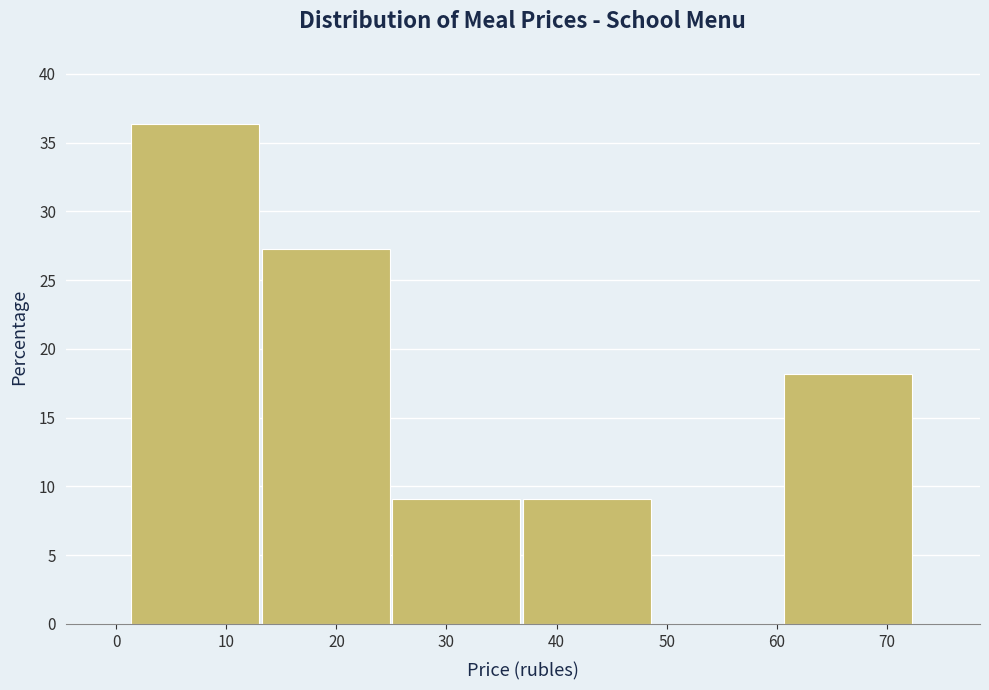

Reading left to right, transcribe this chart: for each bar, give the range it covers on the x-axis and its height. Neither the bar edges nor the heights are printed on the chart, so give them approximately, as read against the axes.

1 to 13: 36.5
13 to 25: 27.5
25 to 37: 9.0
37 to 49: 9.0
49 to 61: 0
61 to 73: 18.0